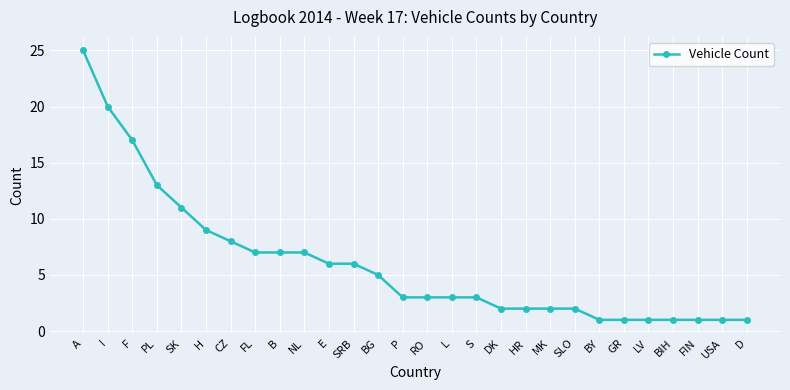

The chart shows a value of 5 at CZ. True or false?

False